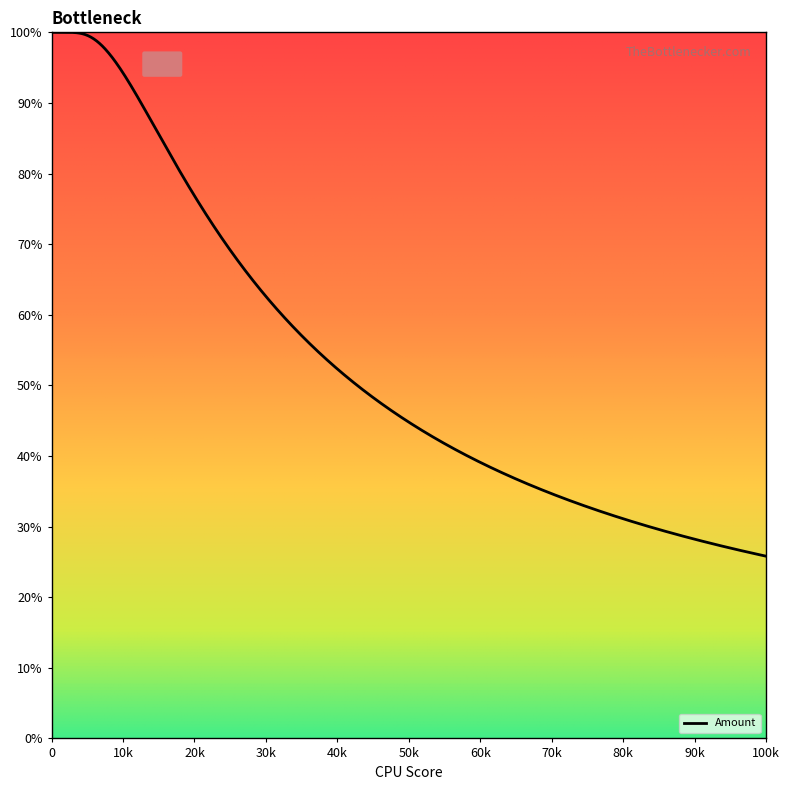

What is the difference between the maximum and minimum values?

74.2